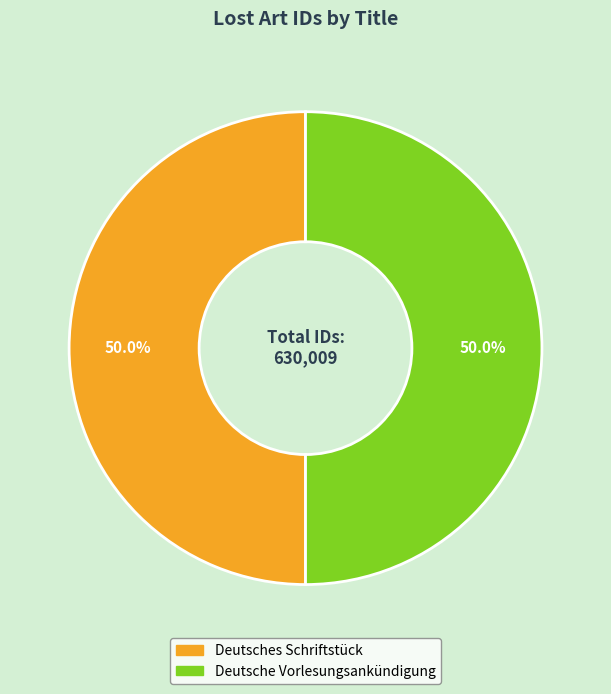

How many segments does this pie chart have?

2